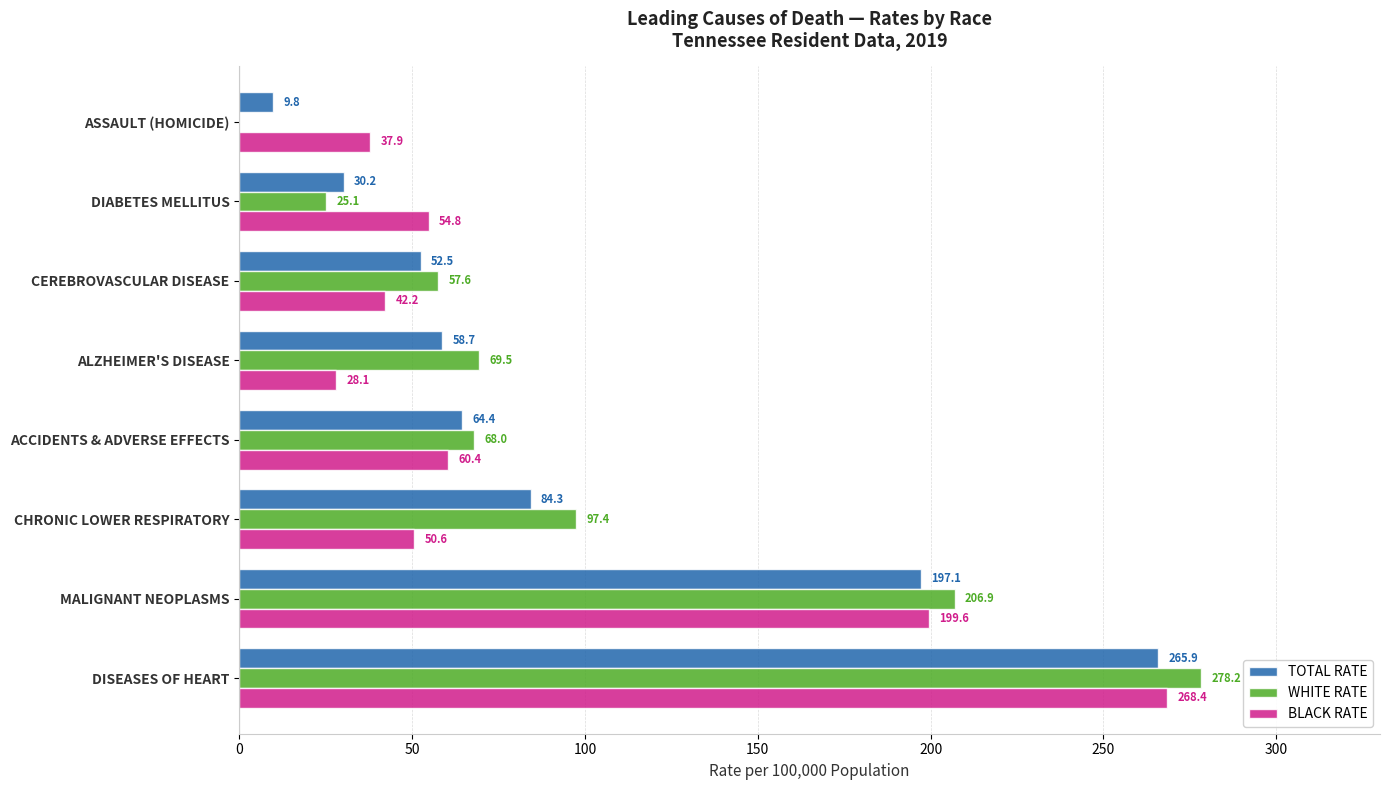

Where is WHITE RATE nearest to the value 139?

CHRONIC LOWER RESPIRATORY